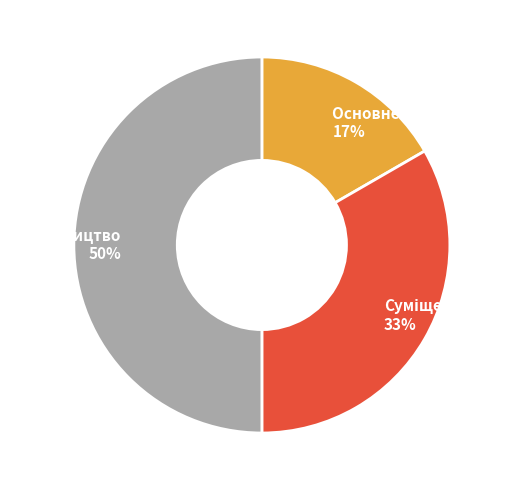

How many slices are in this pie chart?

3